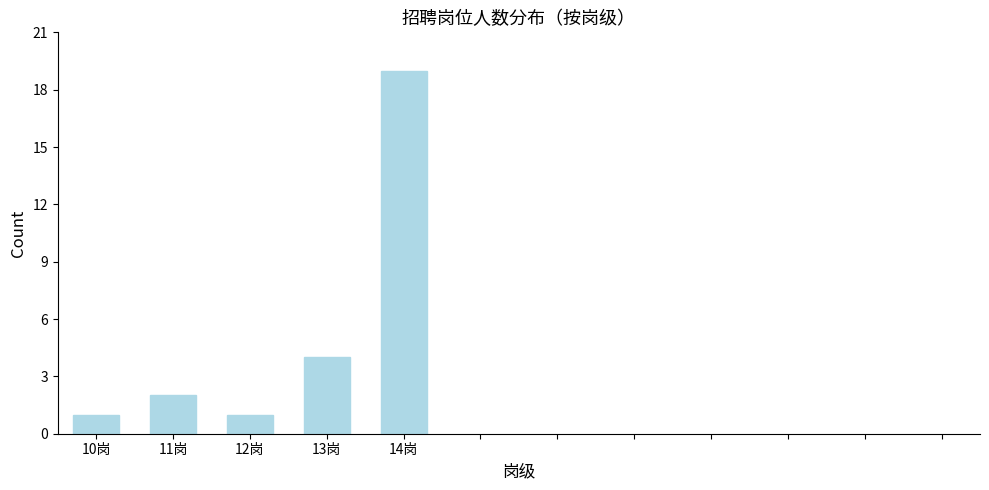

Reading left to right, what are all the values shown in this chart?

1	2	1	4	19